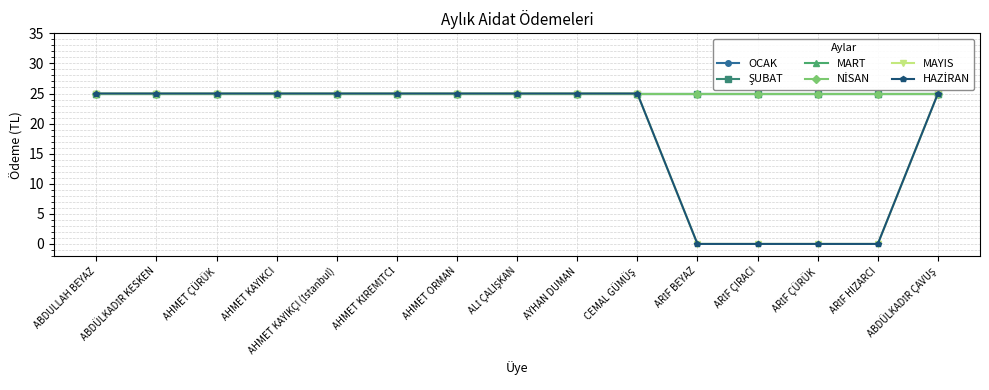

How many categories are shown in the chart?

15